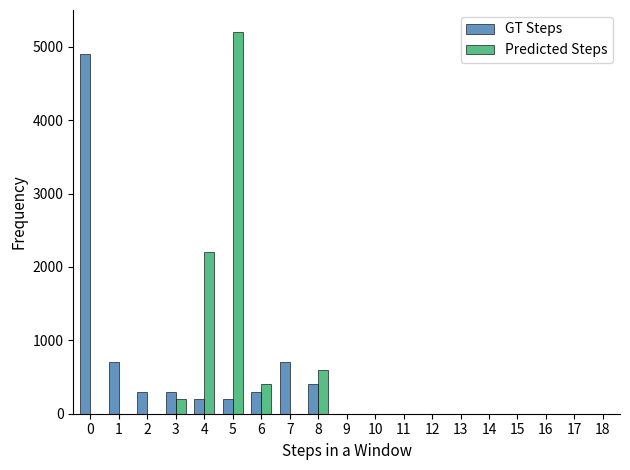

Is the value of Predicted Steps at 18 greater than the value of GT Steps at 1?

No